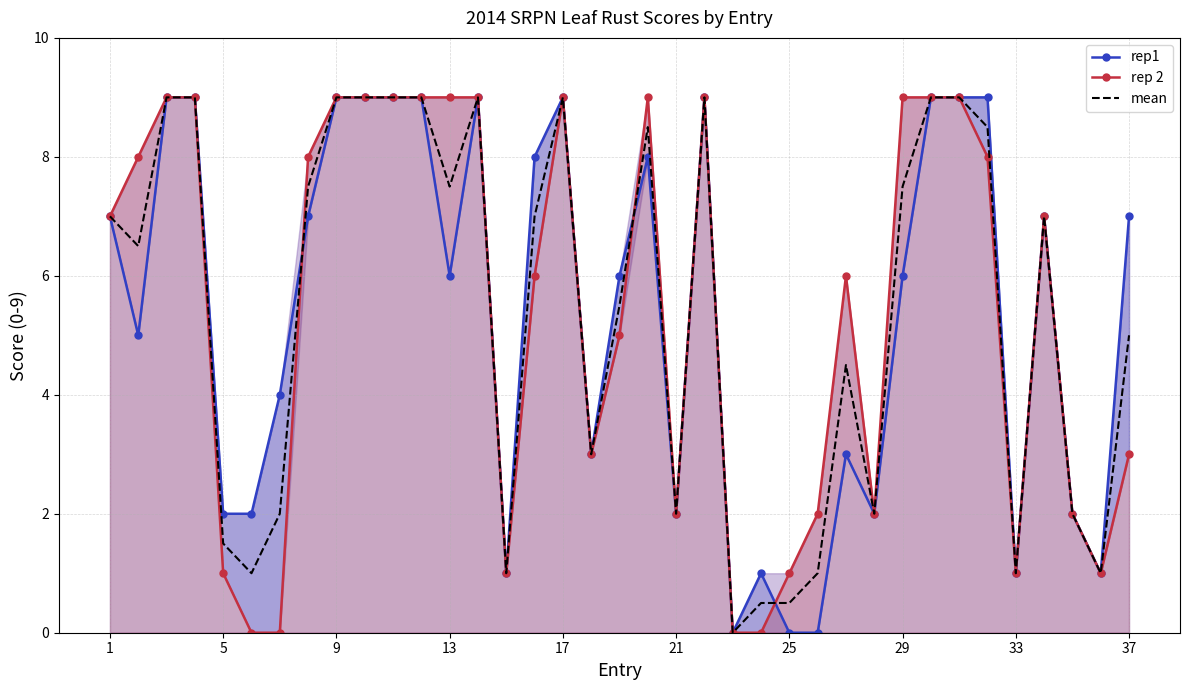

How many times do rep 2 and rep1 cross each other?

3